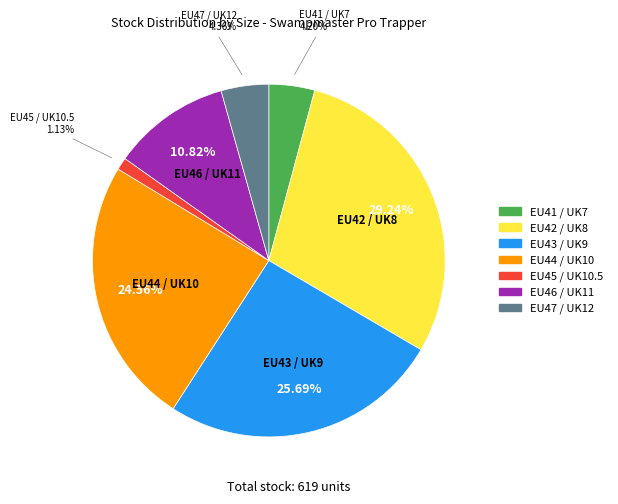

How many segments does this pie chart have?

7